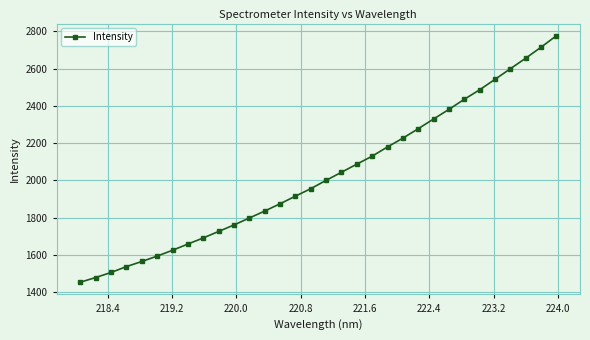

What is the smallest value displayed?

1454.7